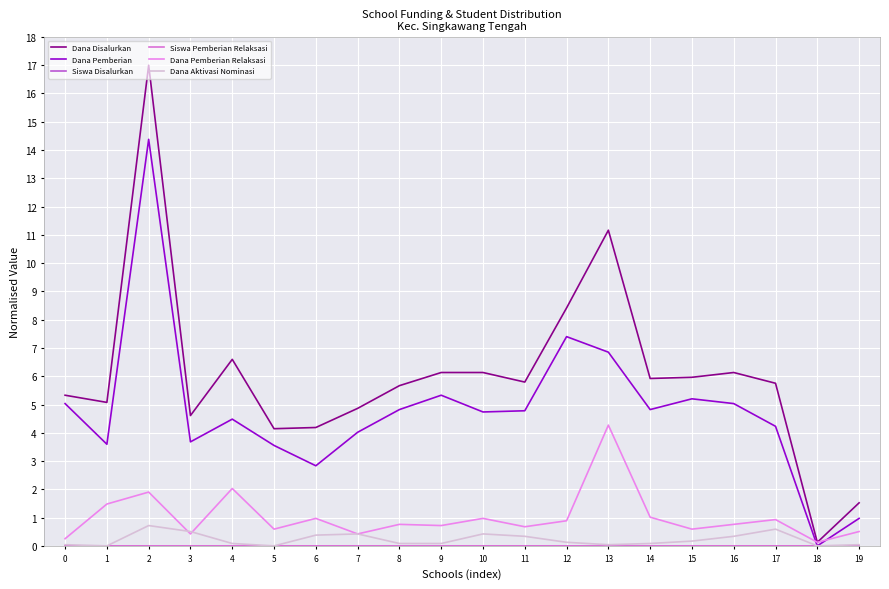

At which category is the sum across all series the highest?

2